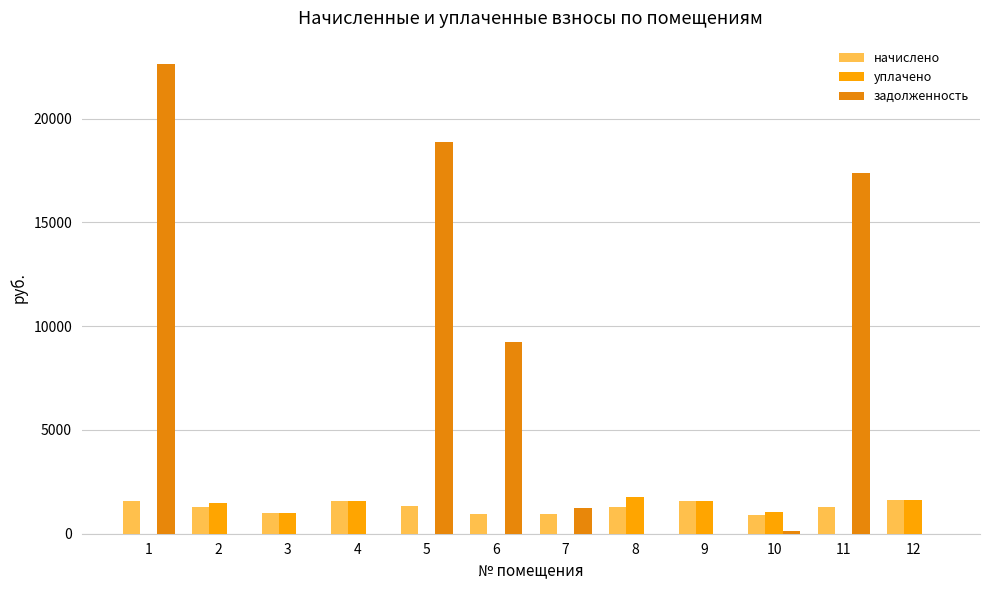

Count the number of categories in the chart.

12